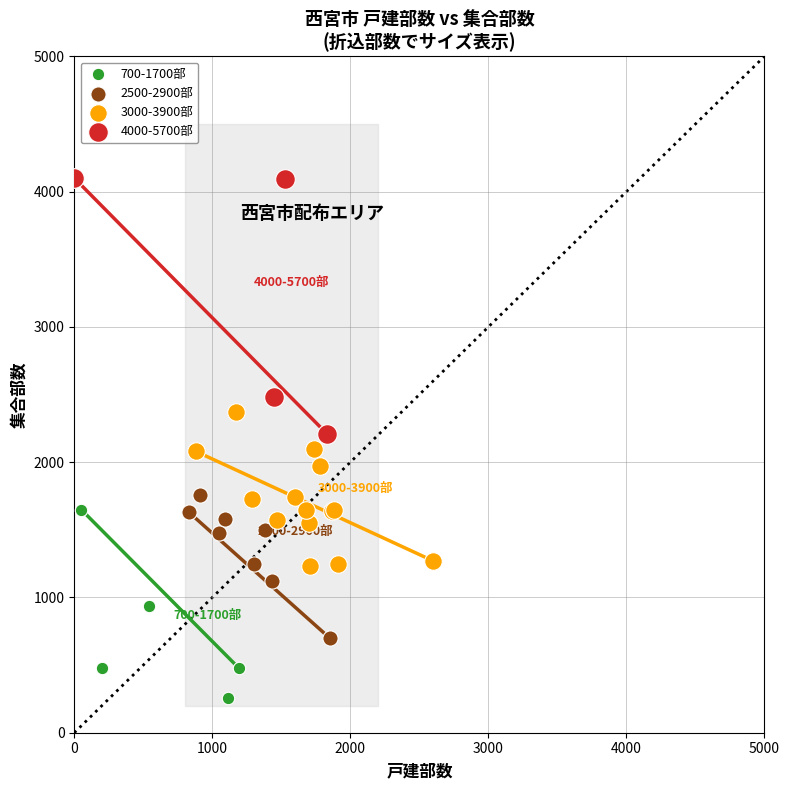

Which series has the widest spread of Y values?

4000-5700部